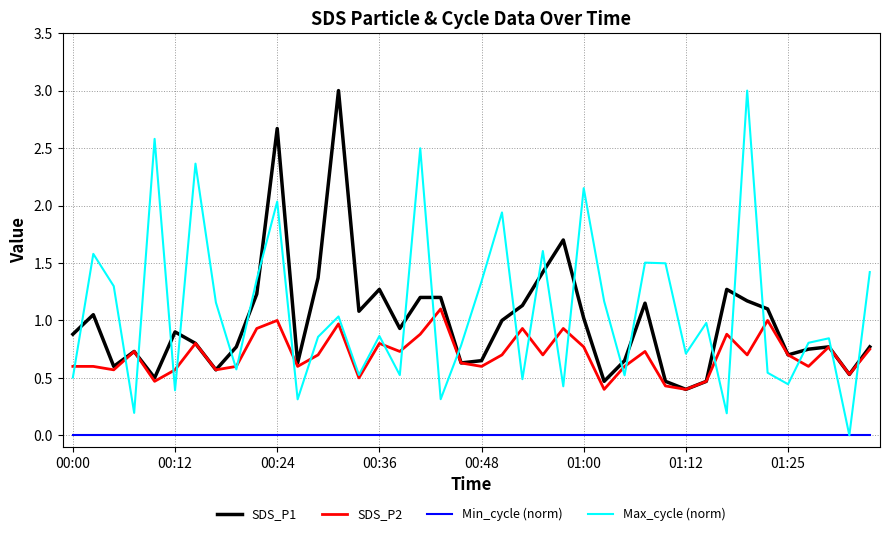

What is the maximum value shown in the chart?

3.0